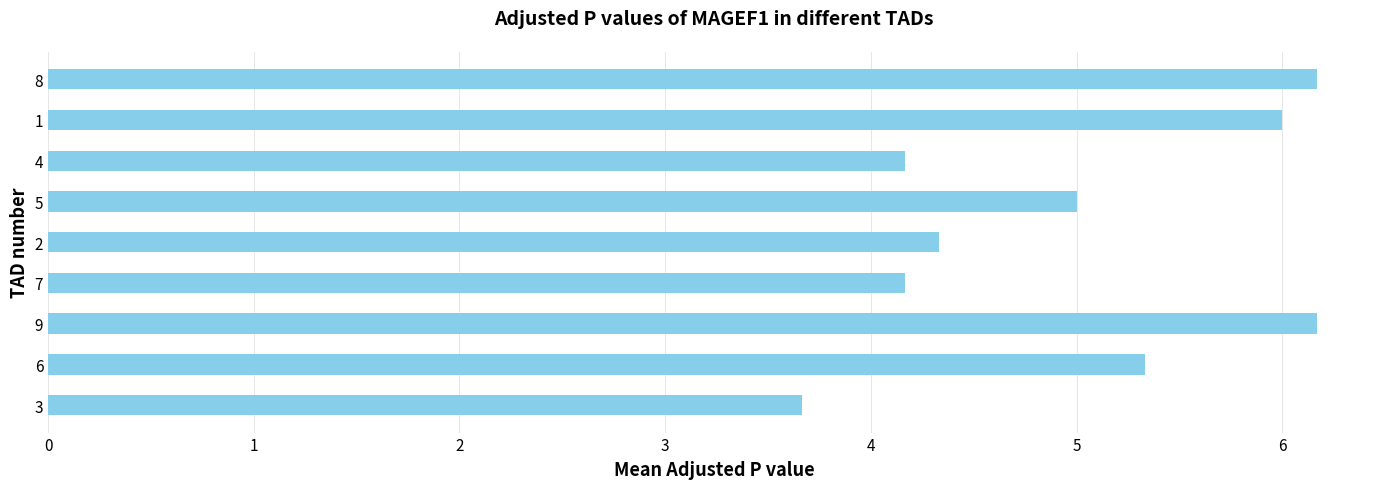

How many distinct data groups are displayed?

1